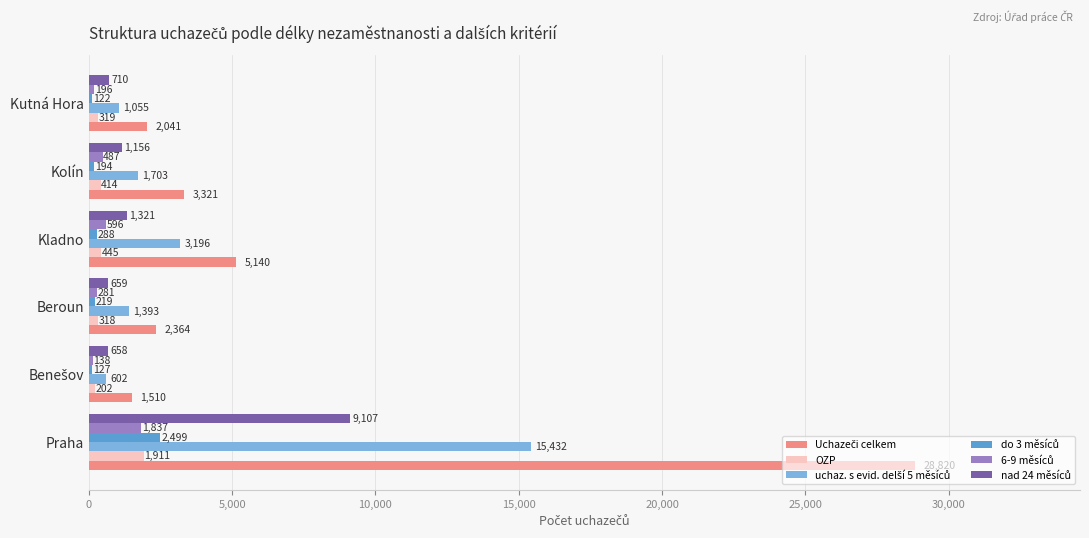

What is the total value across all series at Praha?

59606